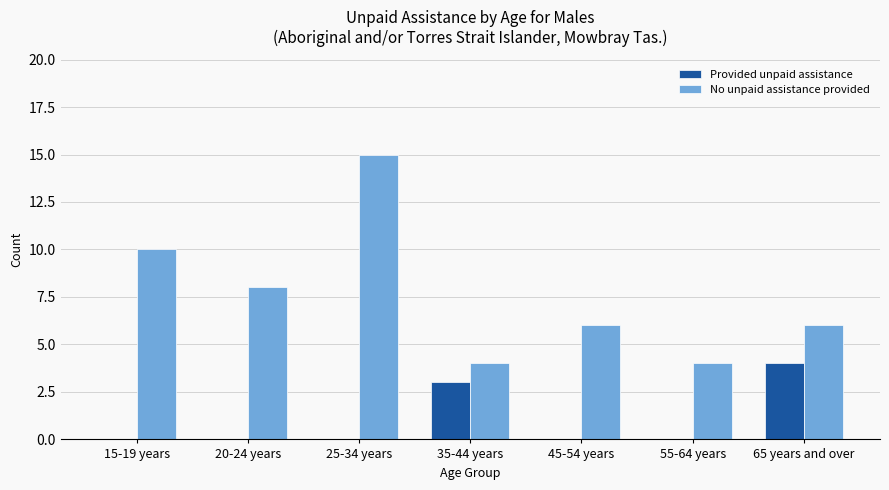

The value of No unpaid assistance provided at 15-19 years is 7. True or false?

False